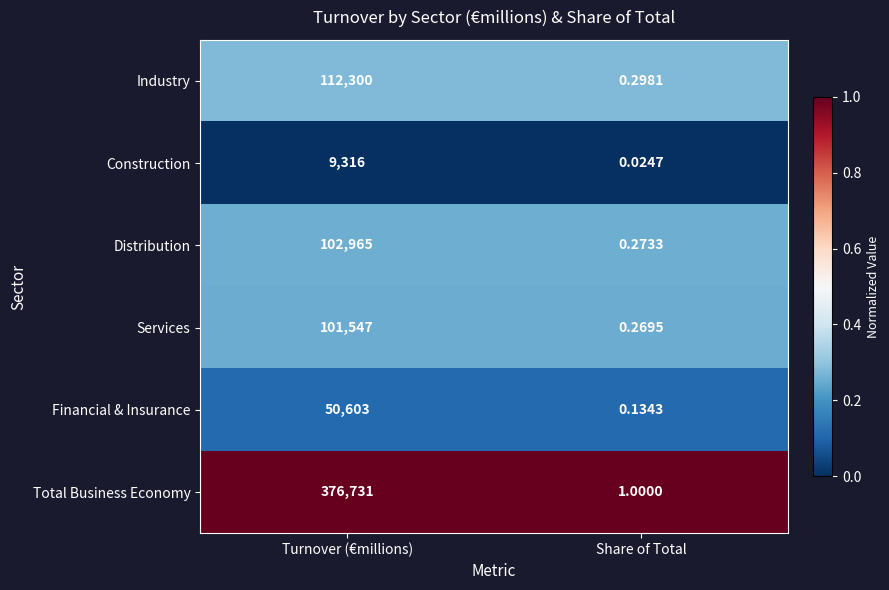

Rank the categories by Industry value from lowest to highest.

Share of Total, Turnover (€millions)